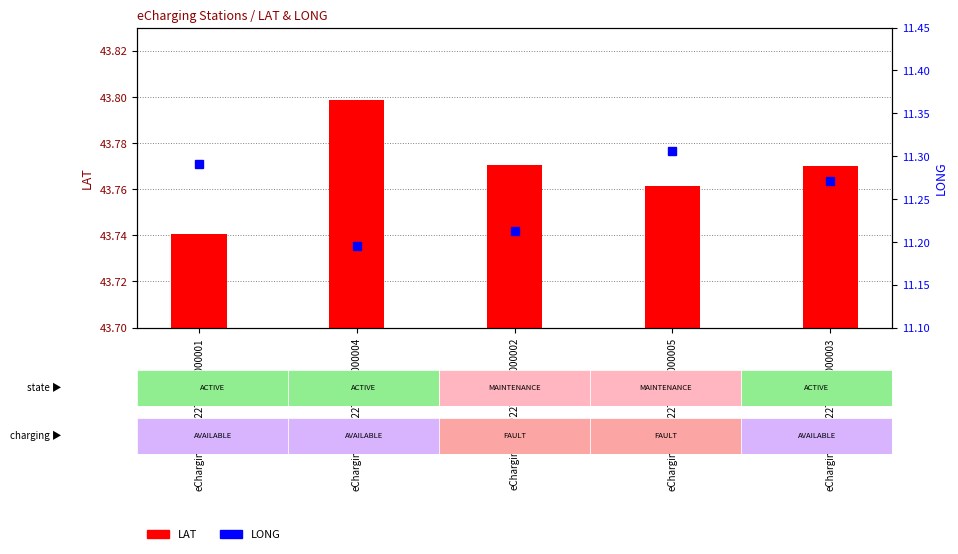

Between eCharging_15EP22T2AA1S000001 and eCharging_15EP22T2AA1S000003, which is larger?

eCharging_15EP22T2AA1S000003